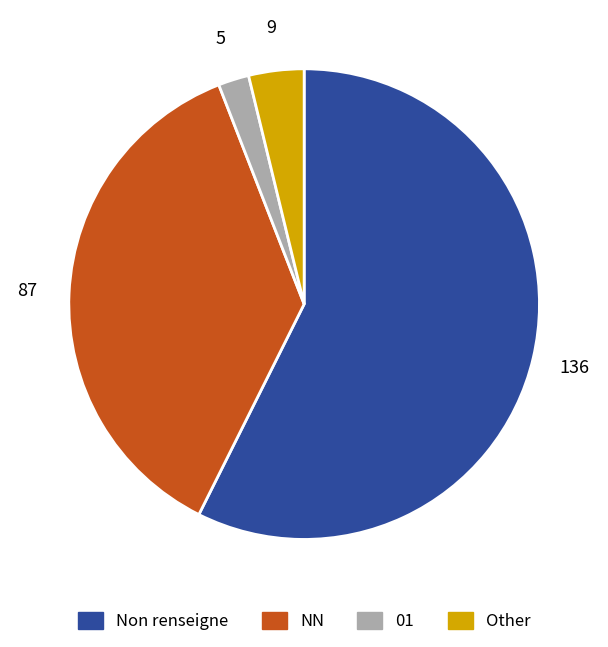

Count the number of slices in the pie.

4